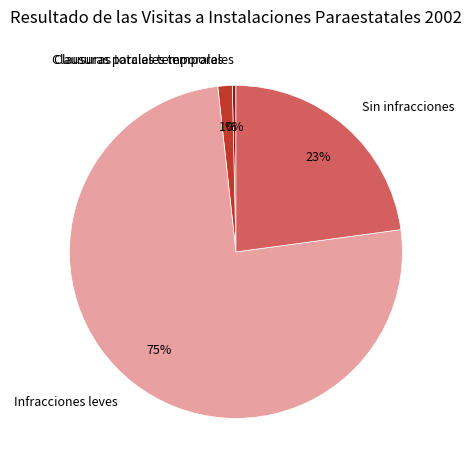

What is the largest slice in the pie chart?

Infracciones leves